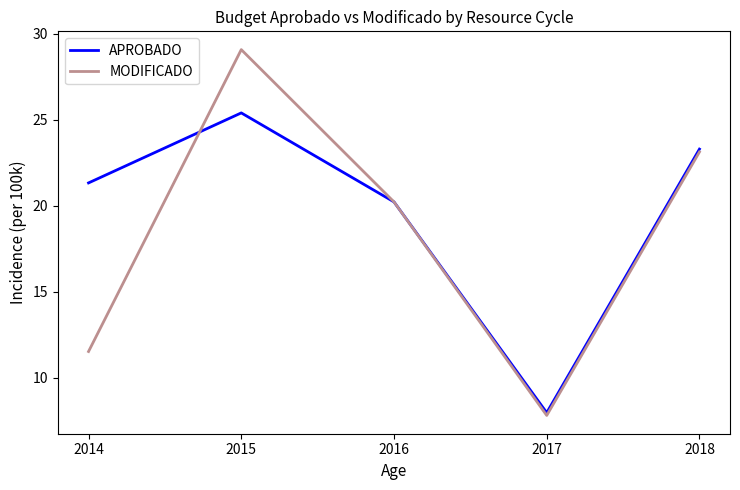

Rank the series by their average value, from lowest to highest.

MODIFICADO, APROBADO